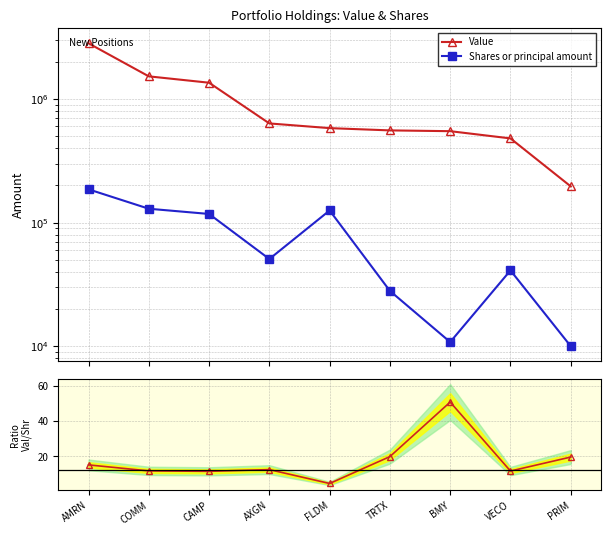

At which category does the chart reach its minimum across all series?

FLDM